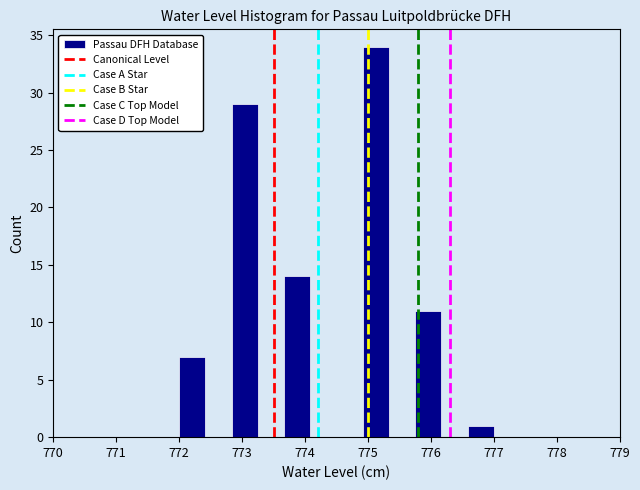

What is the height of the bar covering 773.7 to 774.1 on the x-axis? Neither the bar edges nor the heights are printed on the chart, so give them approximately, as read against the axes.

14